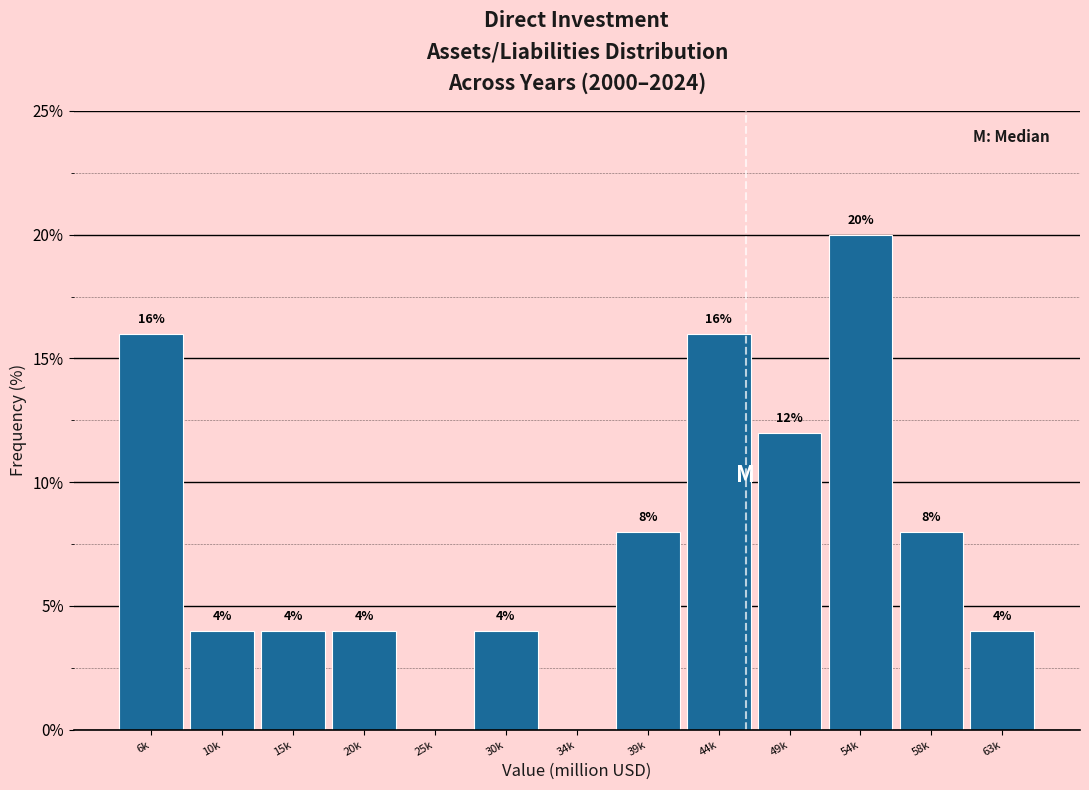

Reading right to left, what are all the values shown in this chart?

63k=4	58k=8	54k=20	49k=12	44k=16	39k=8	34k=0	30k=4	25k=0	20k=4	15k=4	10k=4	6k=16